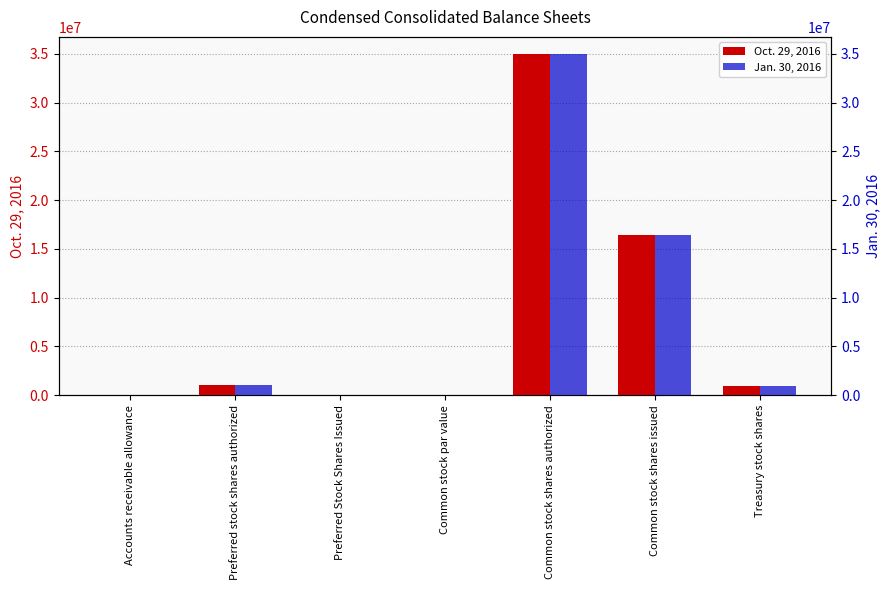

What is the label of the 7th bar from the right?

Accounts receivable allowance